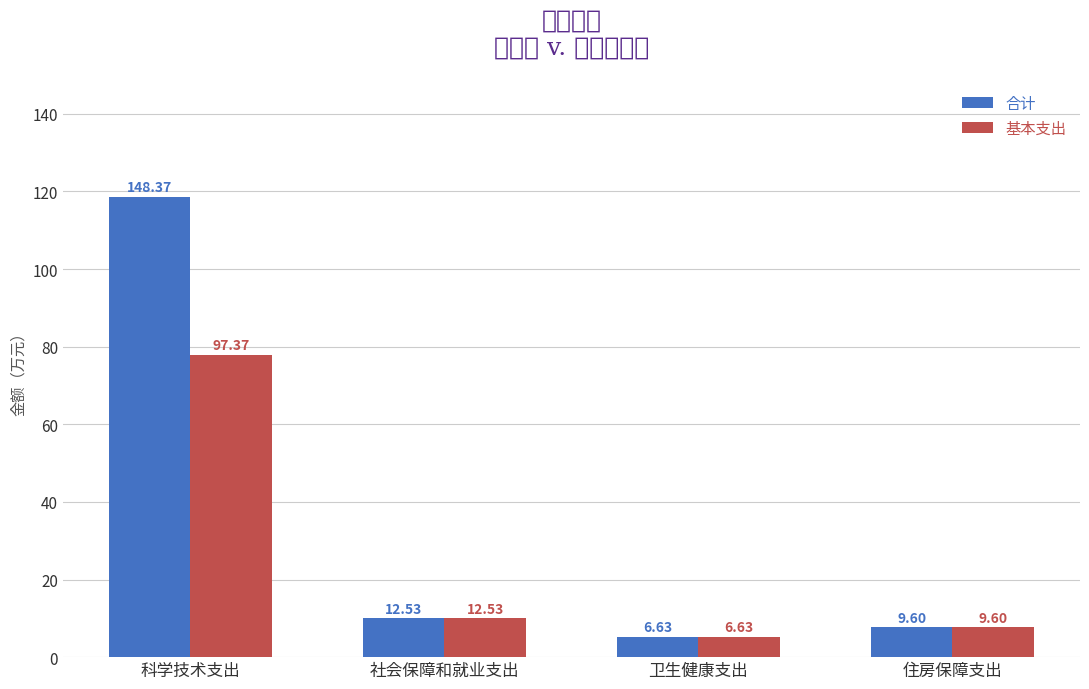

Rank the series at 住房保障支出 from lowest to highest value.

合计, 基本支出